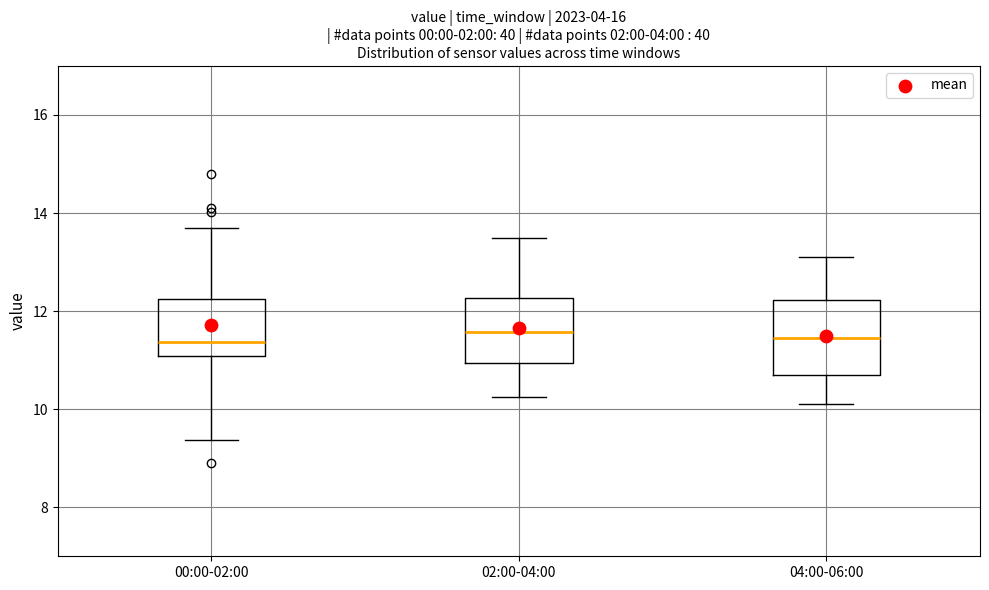

Comparing the boxes themselves (not the whiskers), which one is the tallest?

04:00-06:00